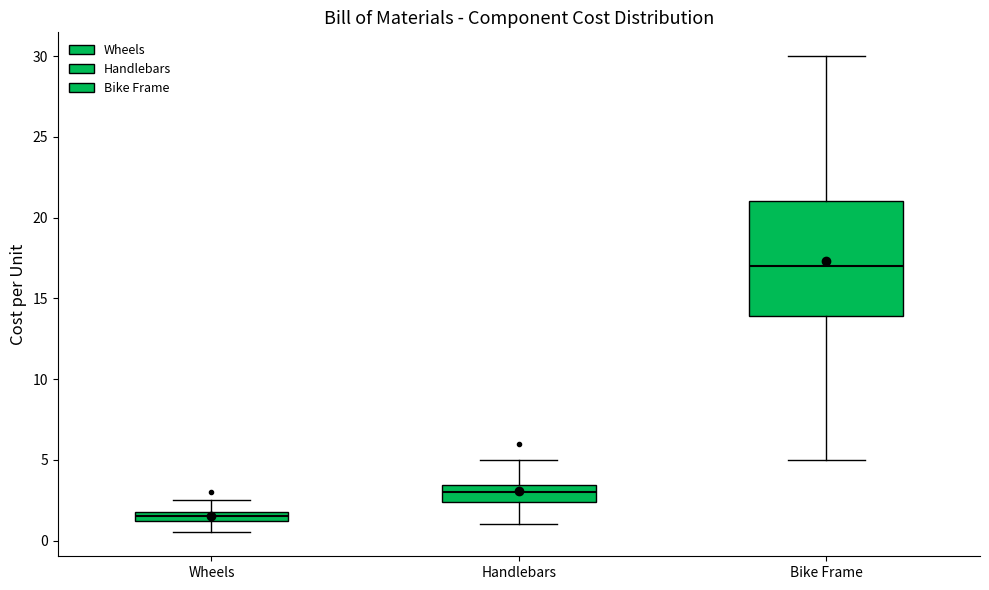

Where does the upper whisker of the box for Bike Frame end on the y-axis? The values are not printed on the chart, so give them approximately, as read against the axis.

30.0